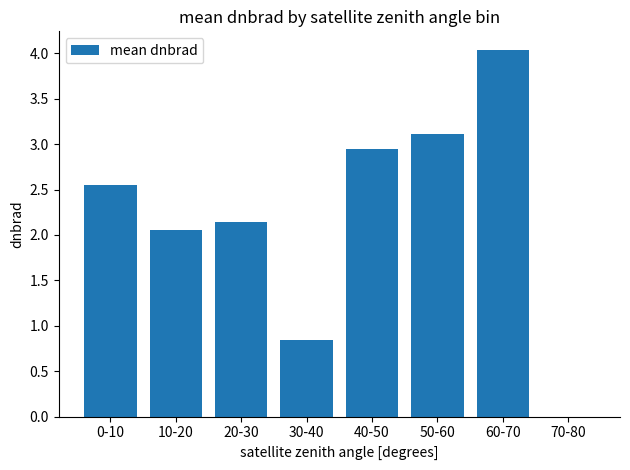

The chart shows a value of 0.8 at 30-40. True or false?

True